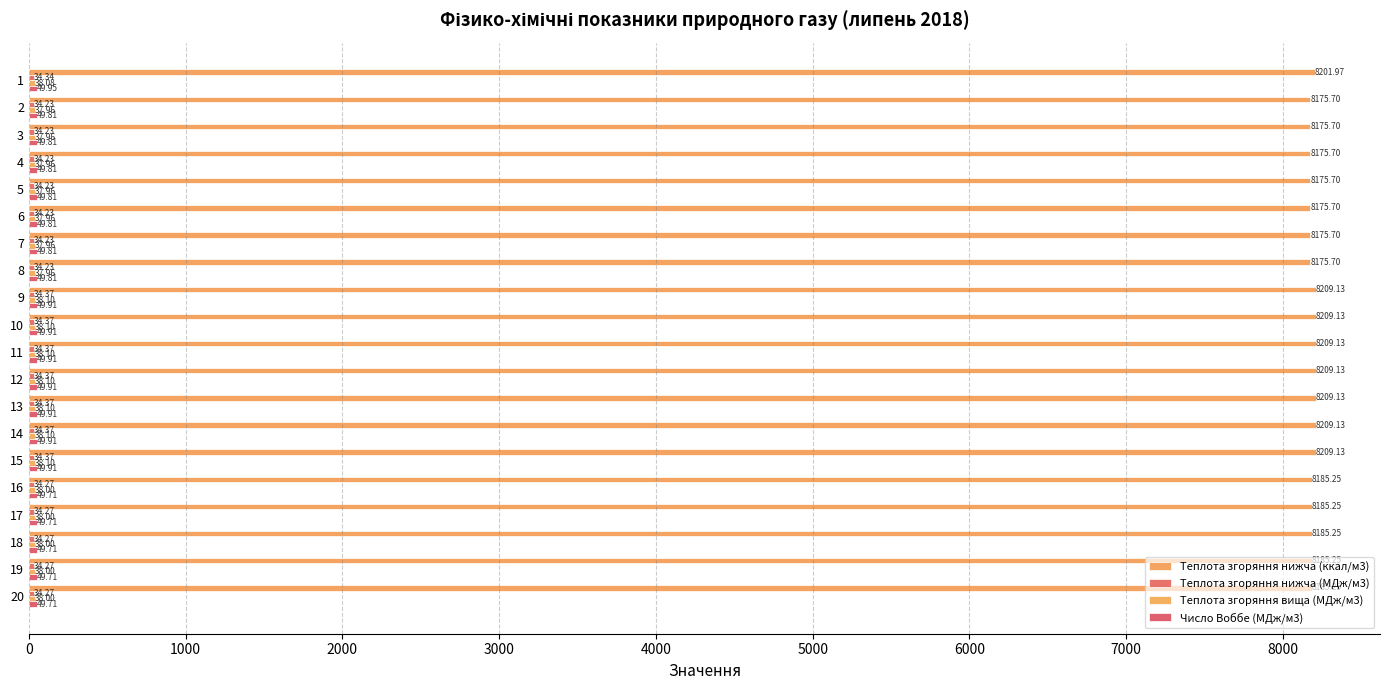

Rank the series at 12 from highest to lowest value.

Теплота згоряння нижча (ккал/м3), Число Воббе (МДж/м3), Теплота згоряння вища (МДж/м3), Теплота згоряння нижча (МДж/м3)